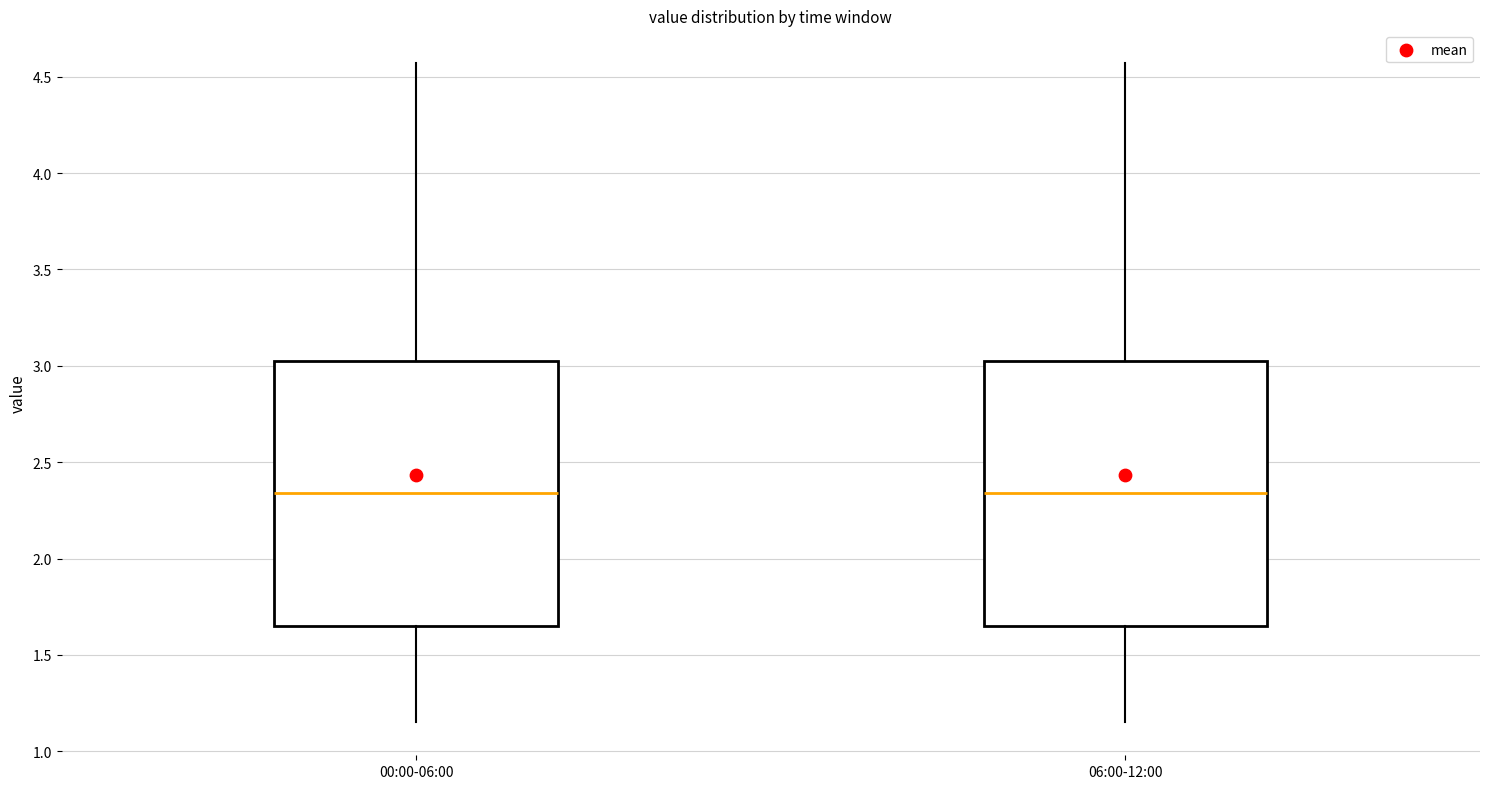

Where is the lower edge of the box for 00:00-06:00 on the y-axis? The values are not printed on the chart, so give them approximately, as read against the axis.

1.65